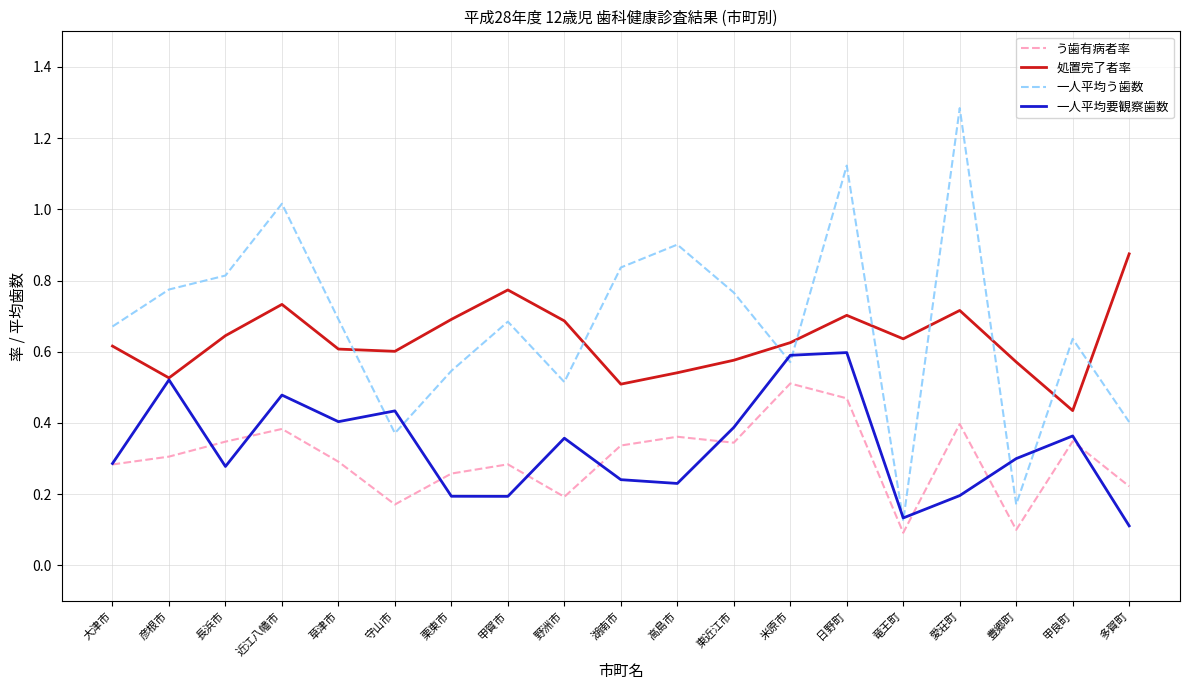

True or false: 一人平均要観察歯数 has more than 0 interior local peaks.

True